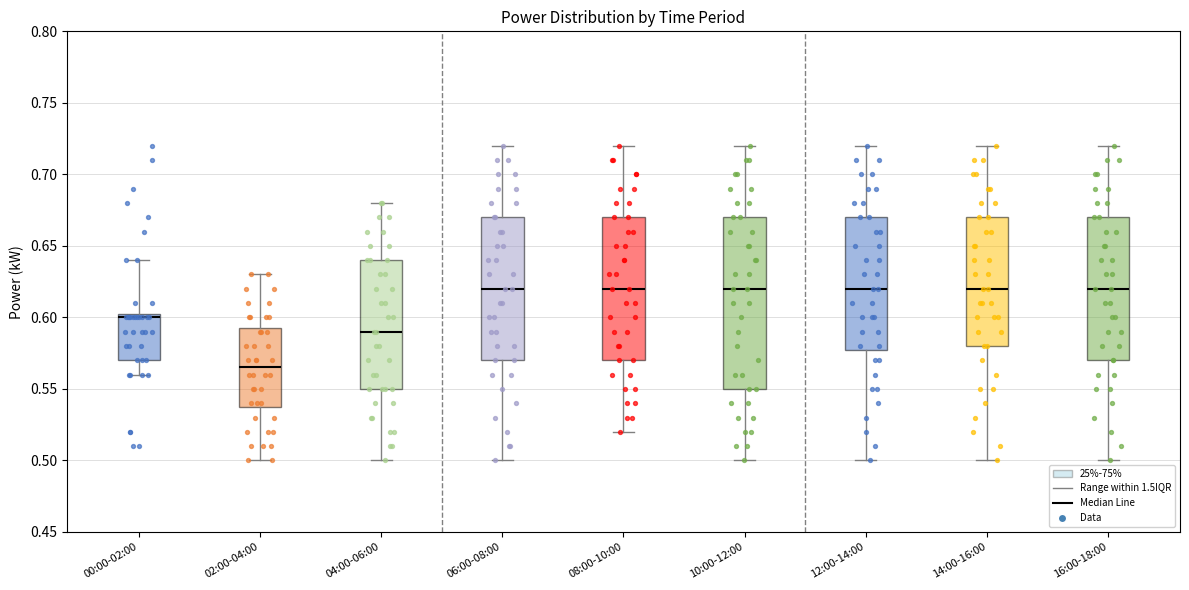

Comparing the boxes themselves (not the whiskers), which one is the tallest?

10:00-12:00